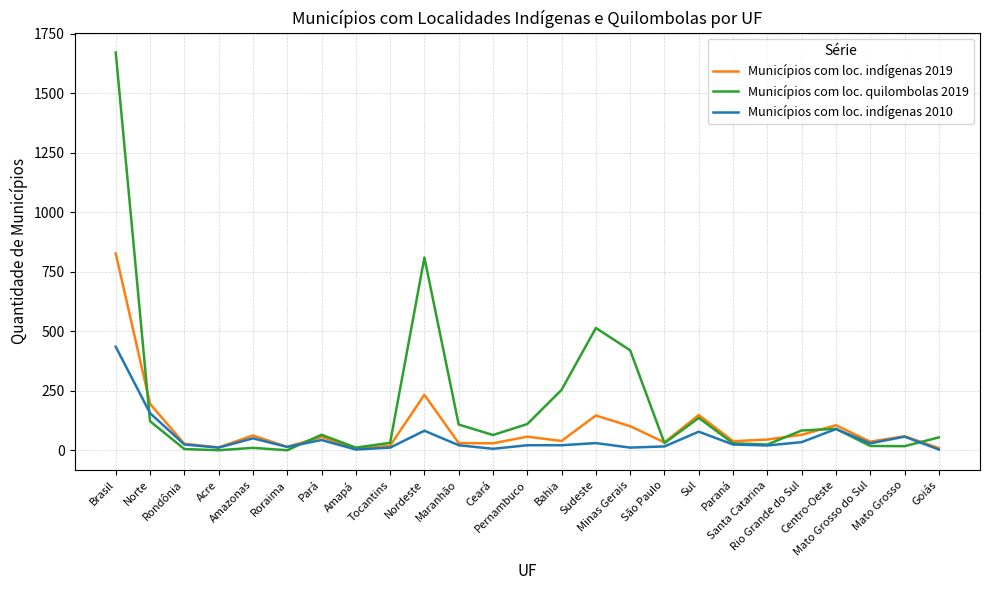

Is this an area chart (filled region under the line)?

No